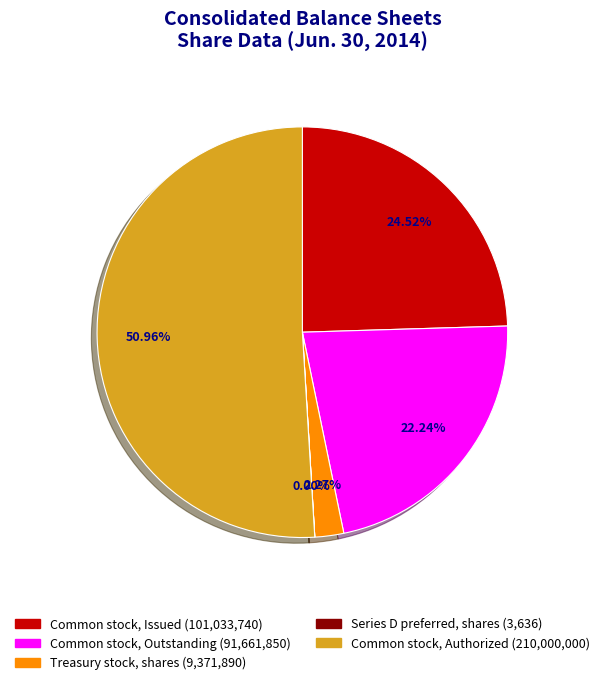

What percentage is the Common stock, Outstanding slice, to the nearest percent?

22%